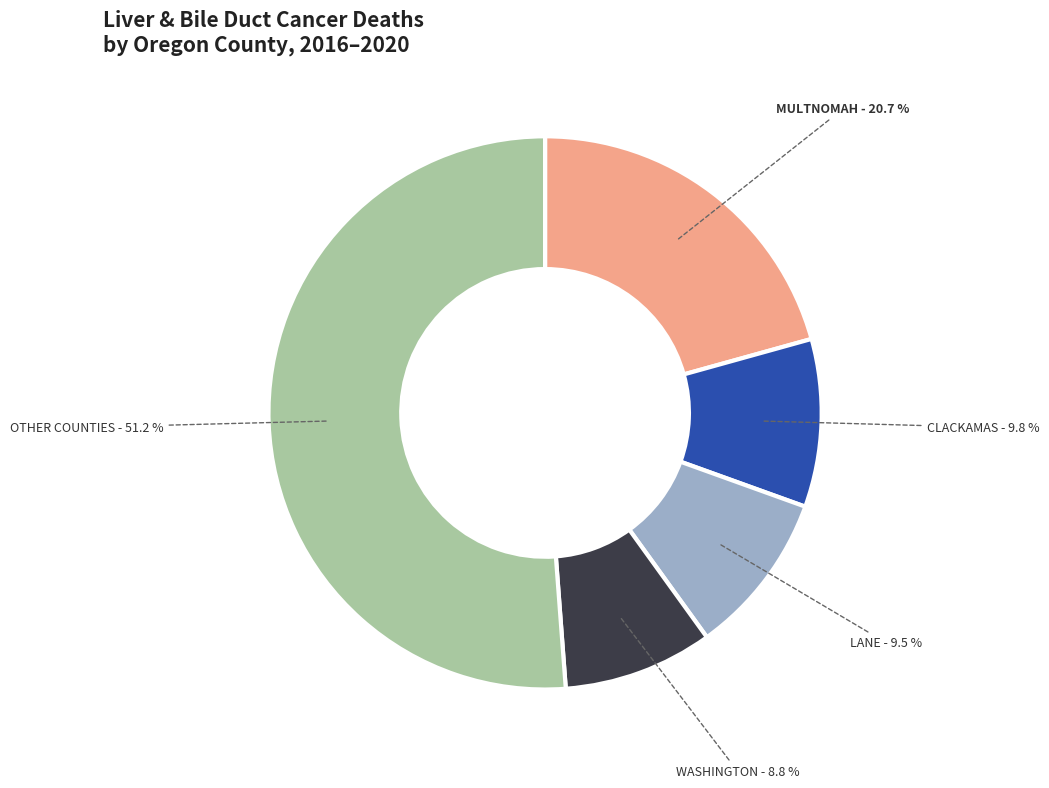

Is there a majority slice in this chart?

Yes